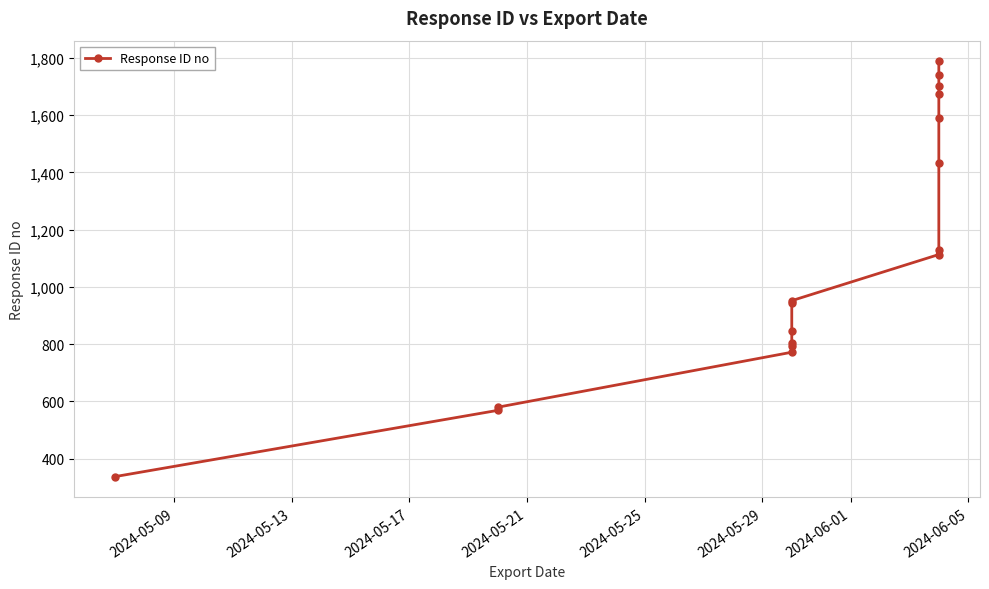

What is the value of the 10th point from the left?

1113